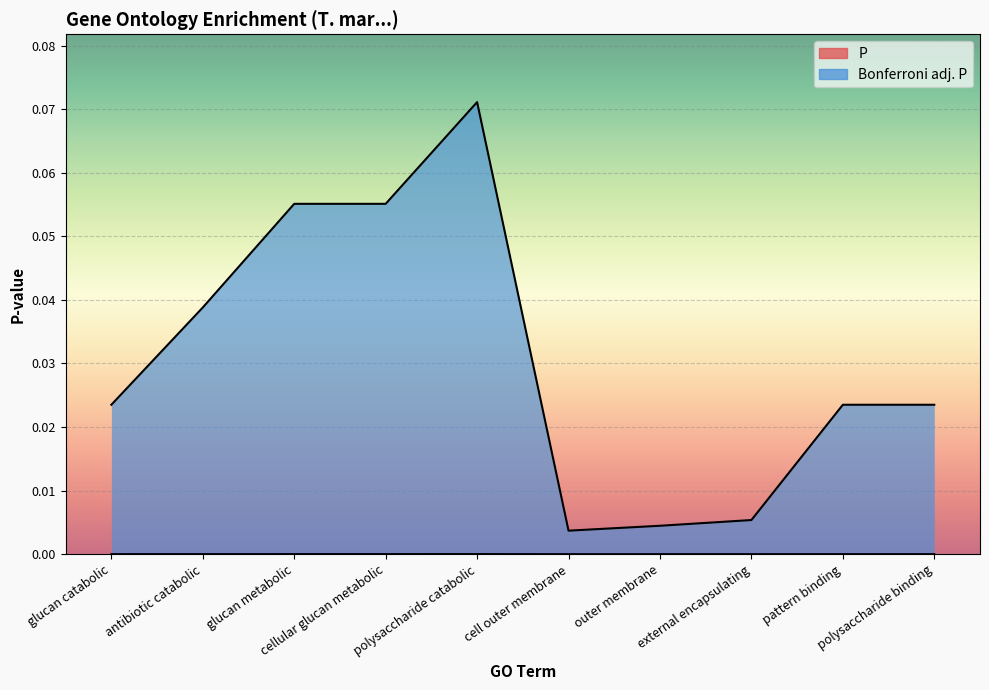

How many interior local valleys does the P series have?

1